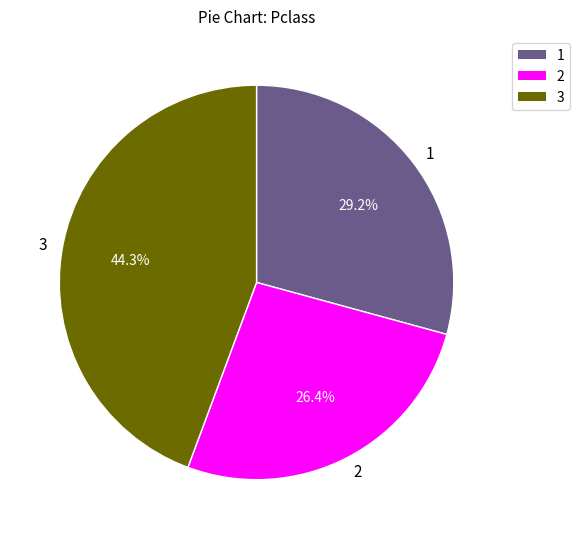

What is the smallest slice in the pie chart?

2